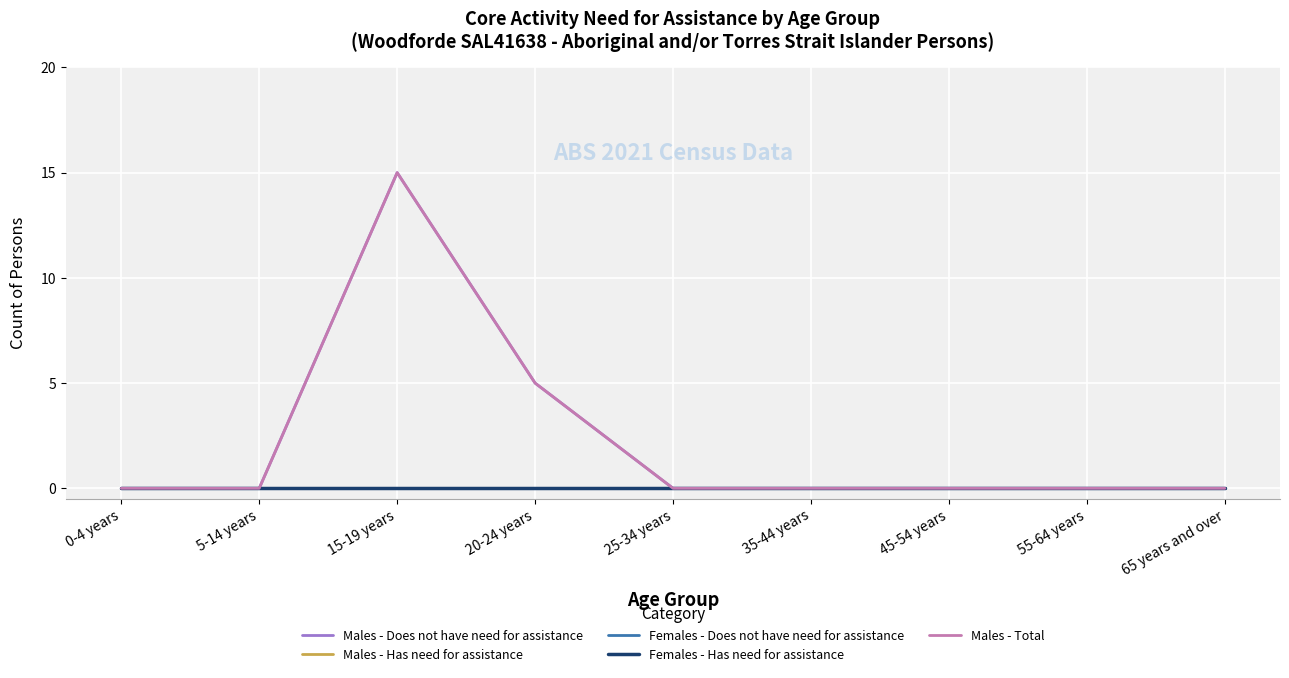

At which label does Females - Has need for assistance reach its peak?

0-4 years